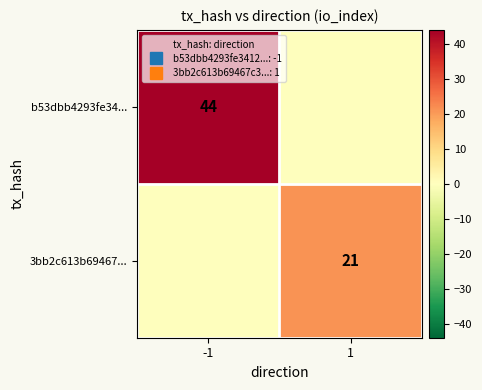

At how many categories does at least one series exceed 26?

1